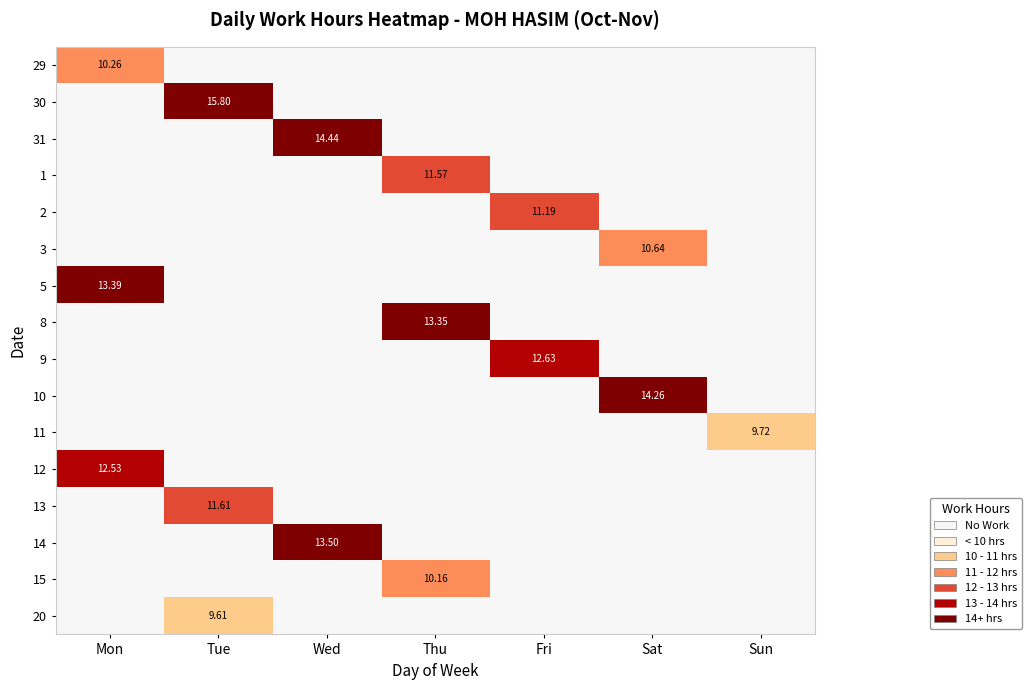

How many data points in 13 are above 0?

1